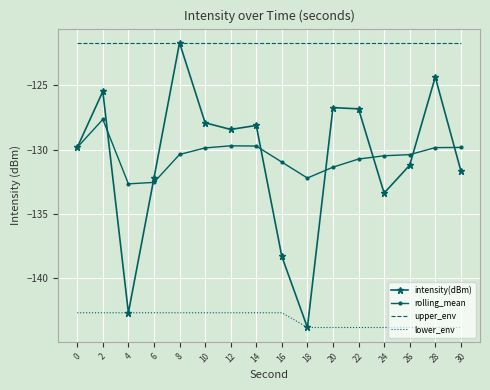

True or false: lower_env and upper_env intersect in this chart.

False